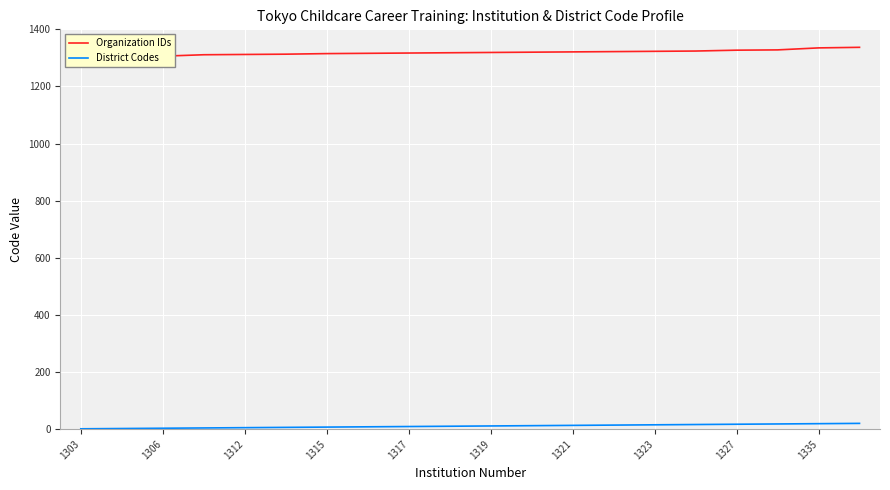

True or false: District Codes has a value of 17 at 1327.

True